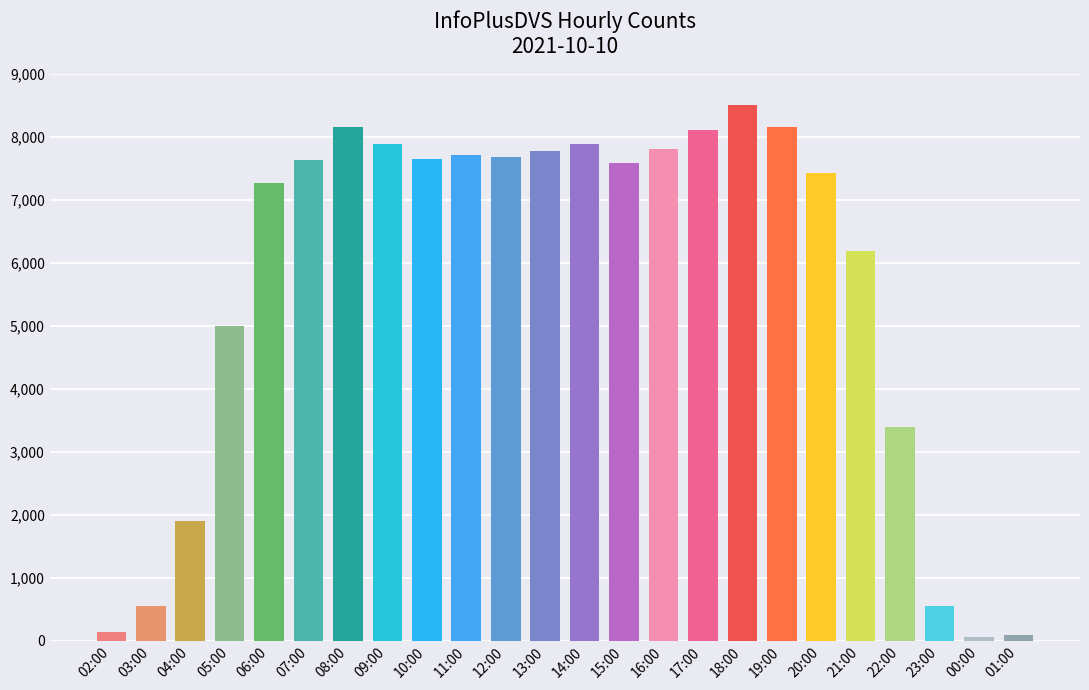

What is the greatest value displayed?

8511